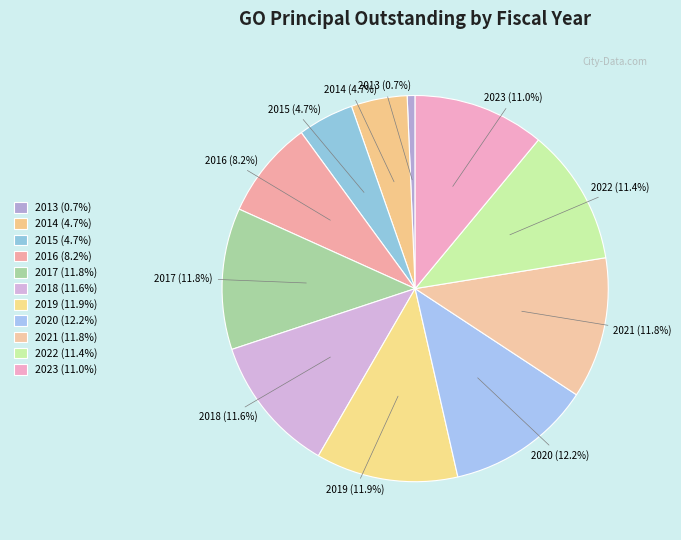

To the nearest percent, what is the difference between the 2022 and 2016 slice percentages?

3%